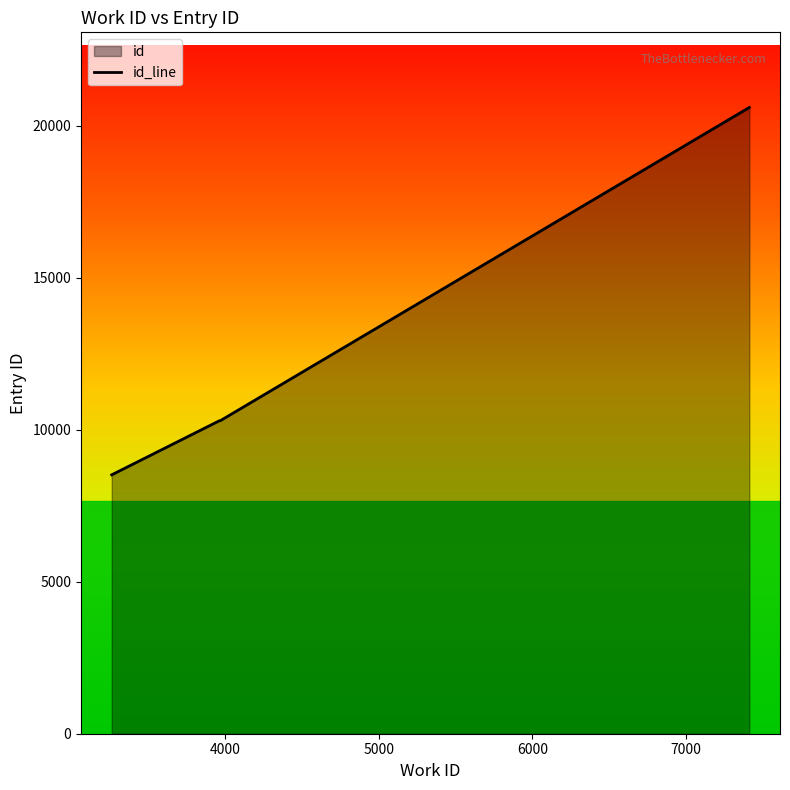

What is the difference between the maximum and minimum values?

12085